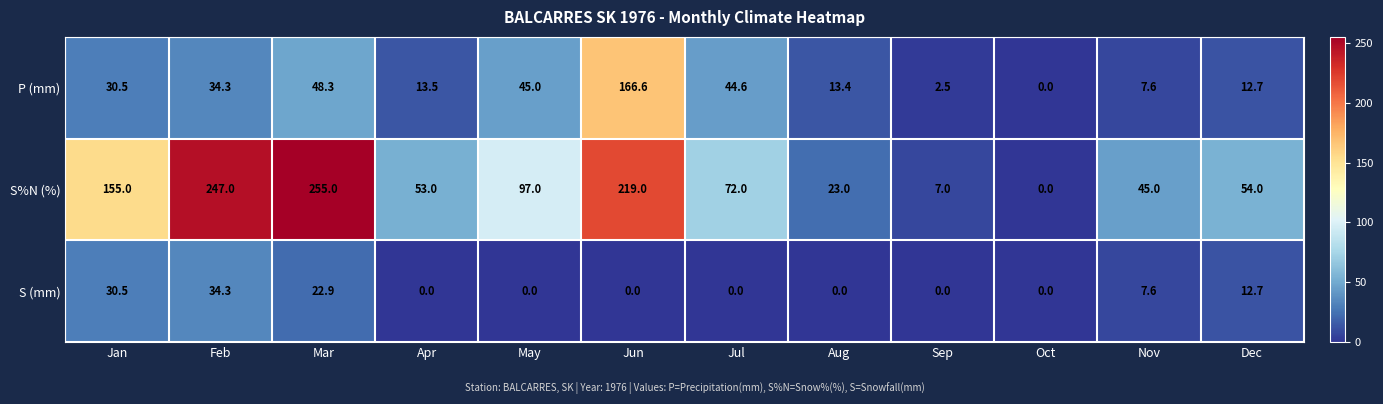

What is the spread (max minus min) of values at Nov?

37.4